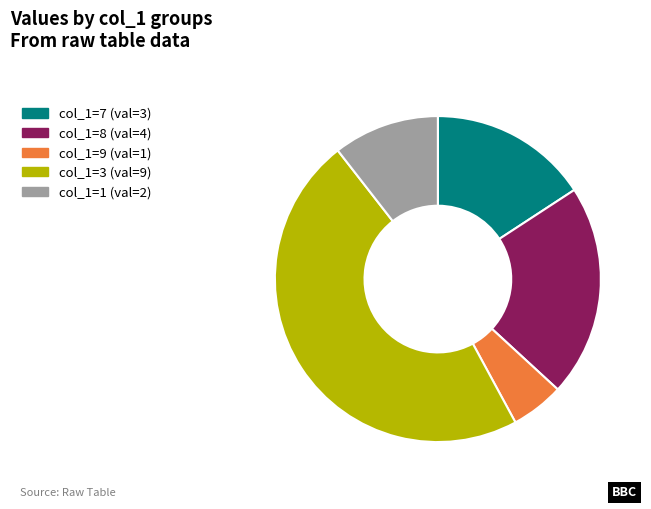

How many slices are in this pie chart?

5